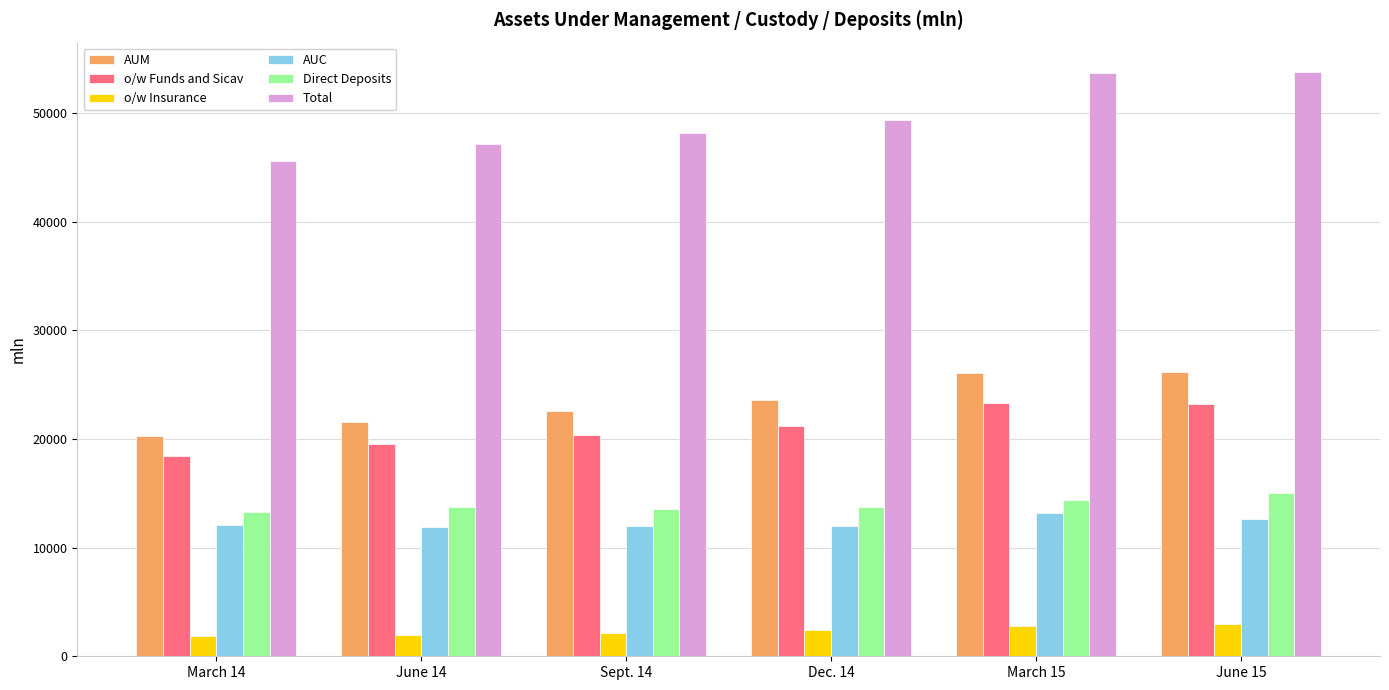

What is the maximum value for Total?

53798.3